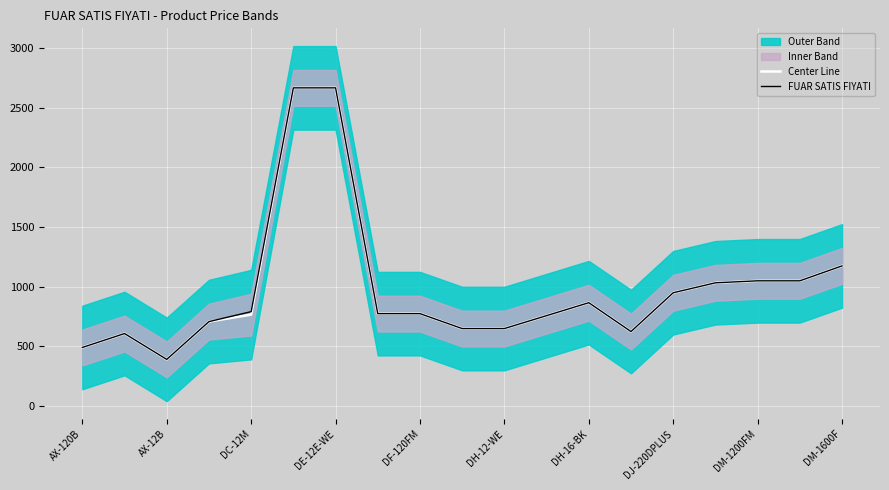

How many lines are shown in the chart?

2